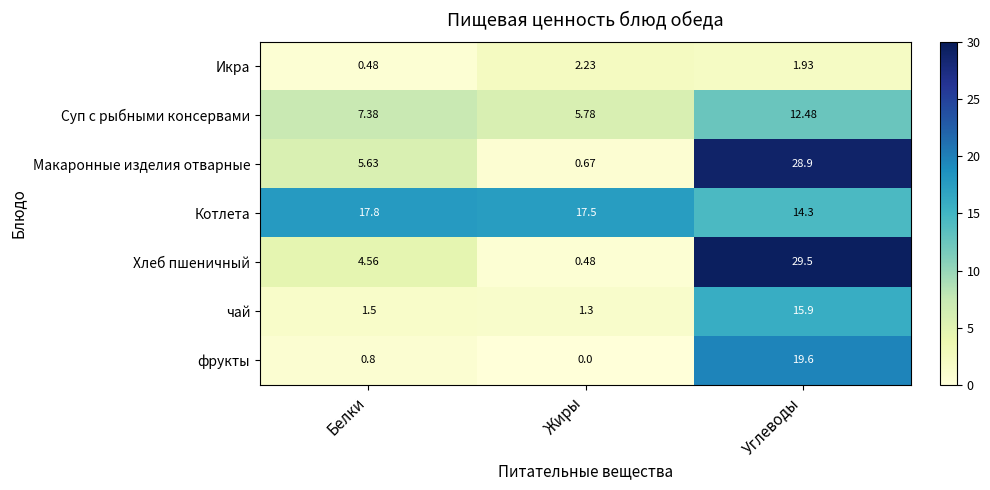

What is the difference between the highest and lowest values at Жиры?

17.5